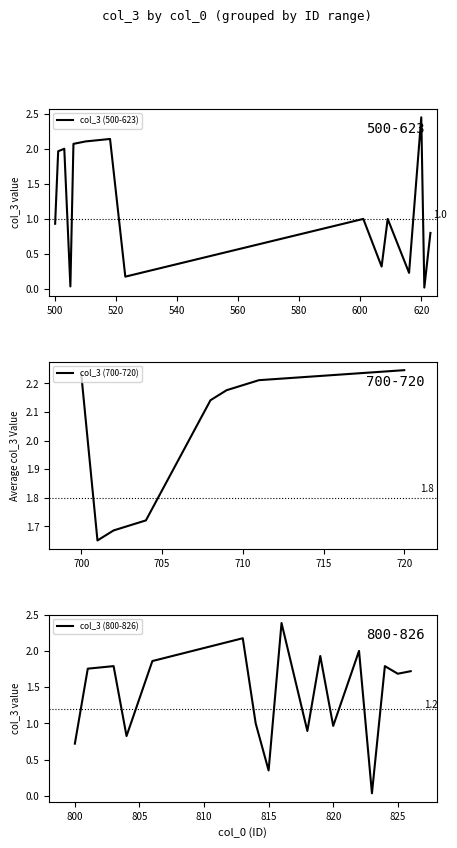

What is the value of the 34th point from the left?

1.9